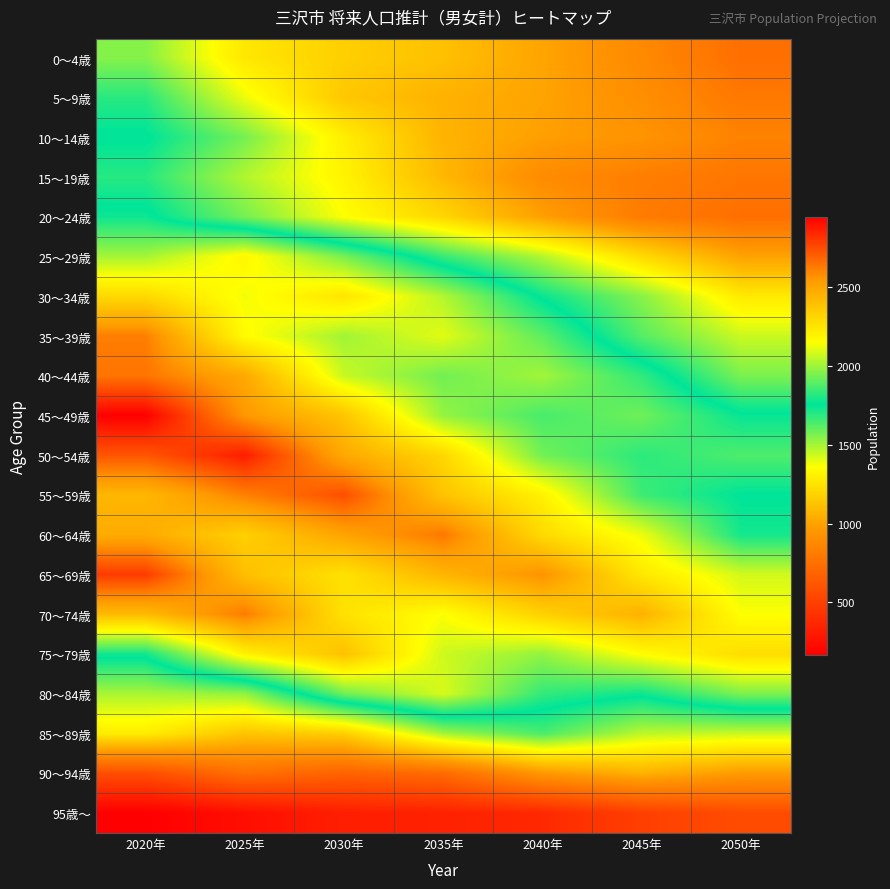

At how many categories does at least one series exceed 2717?

3